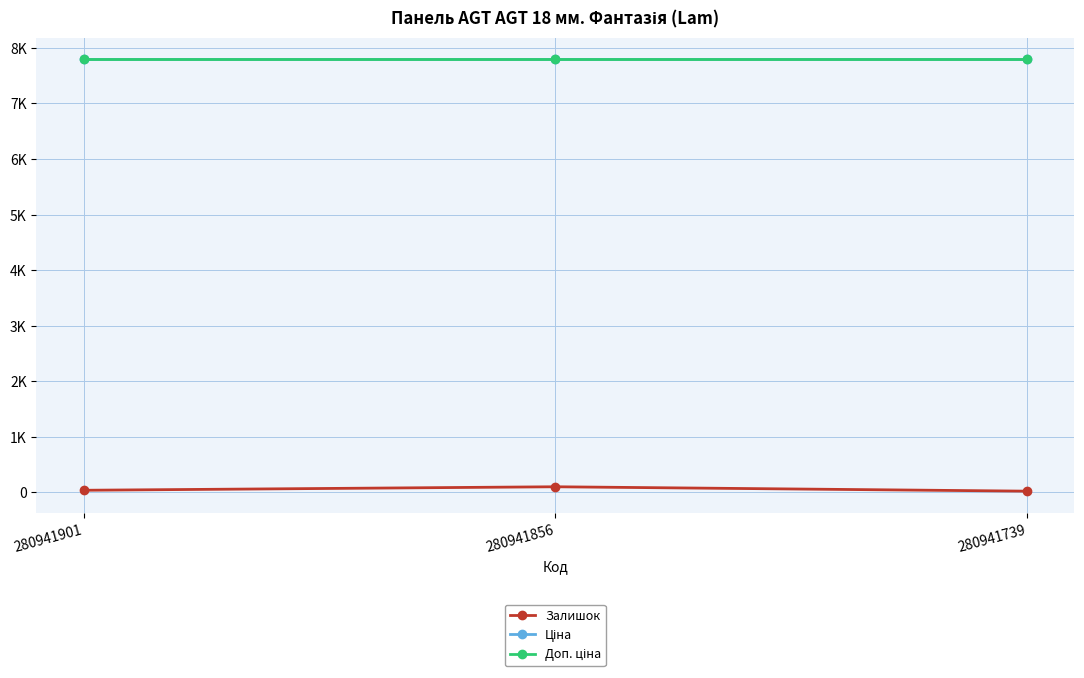

The Залишок series shows 102.0 at 280941856. True or false?

True